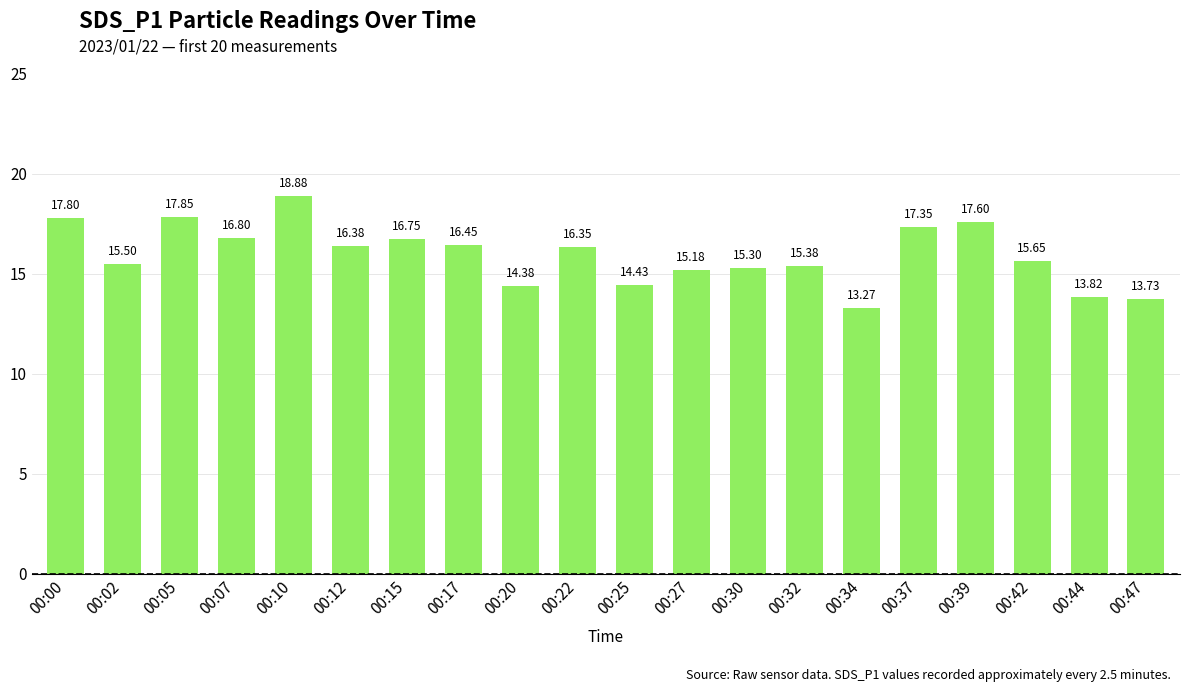

How many data points are less than 16?

10